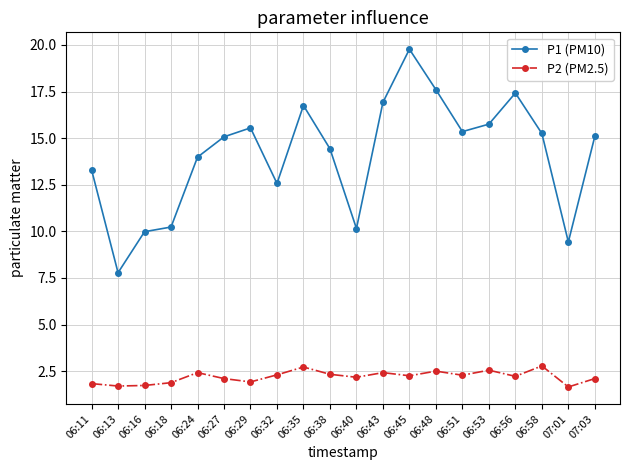

How many series are shown in this chart?

2